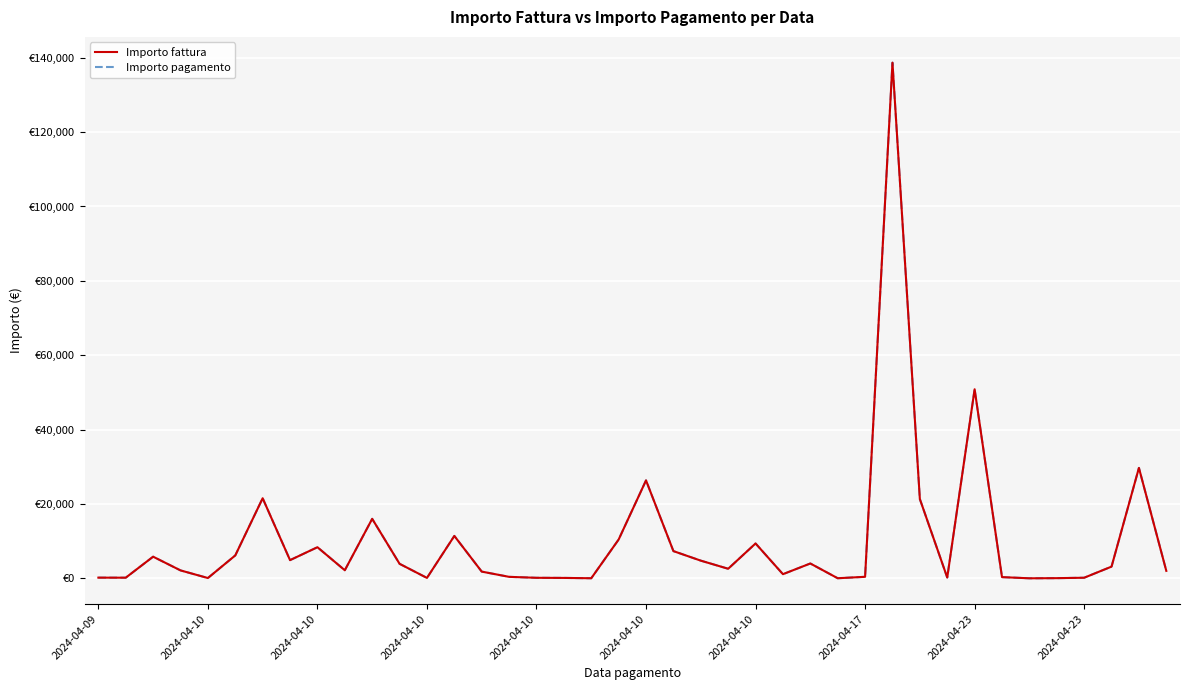

Which series has the largest range (max minus min)?

Importo fattura